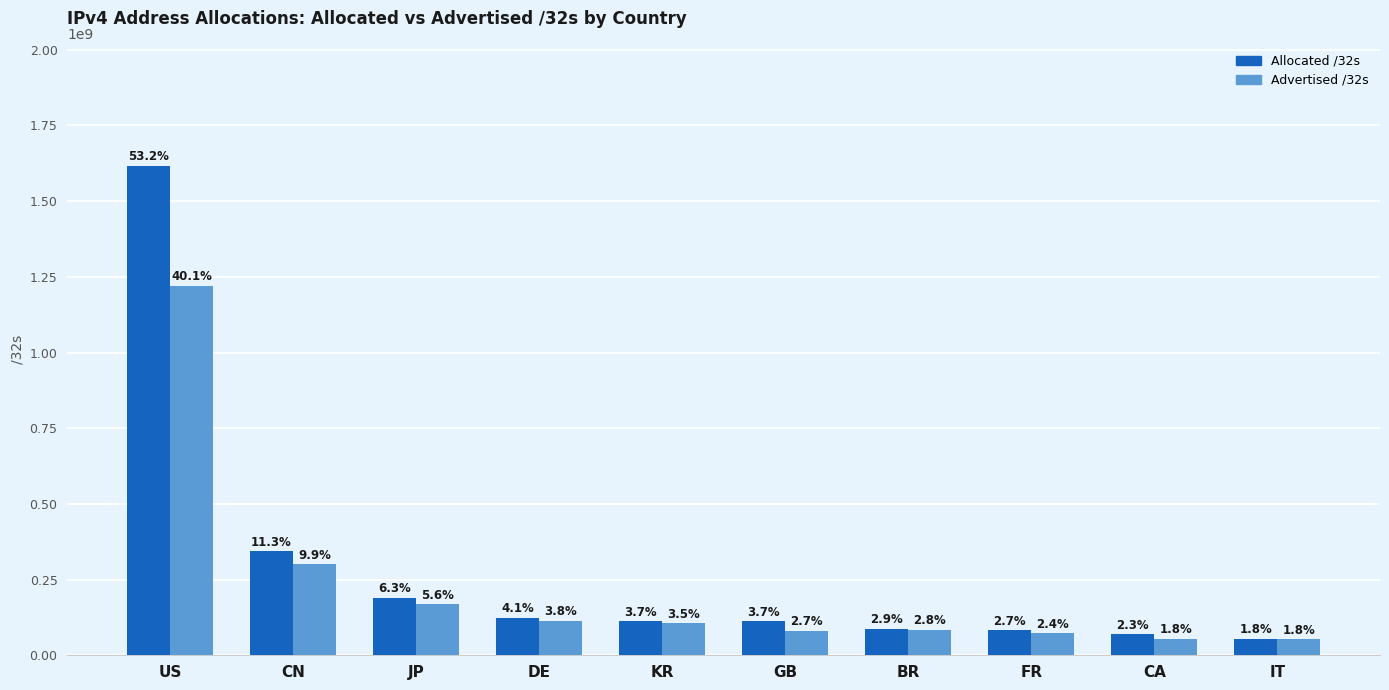

What are all the series names shown in the legend?

Allocated /32s, Advertised /32s